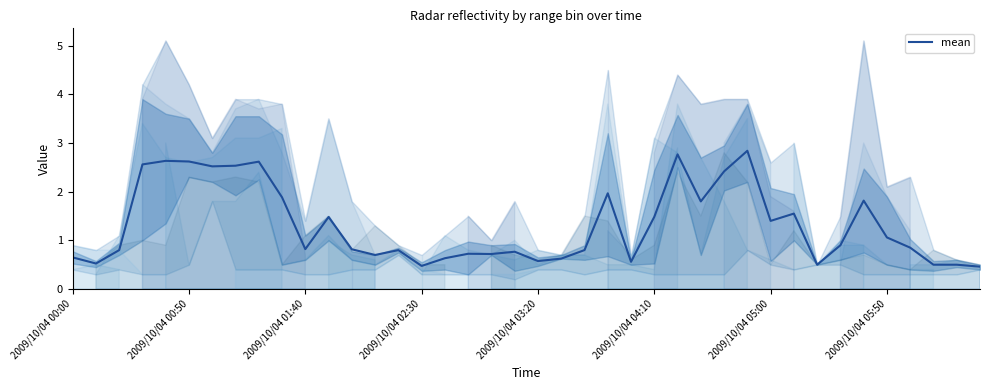

The mean series shows 0.7 at 2009/10/04 00:00. True or false?

True